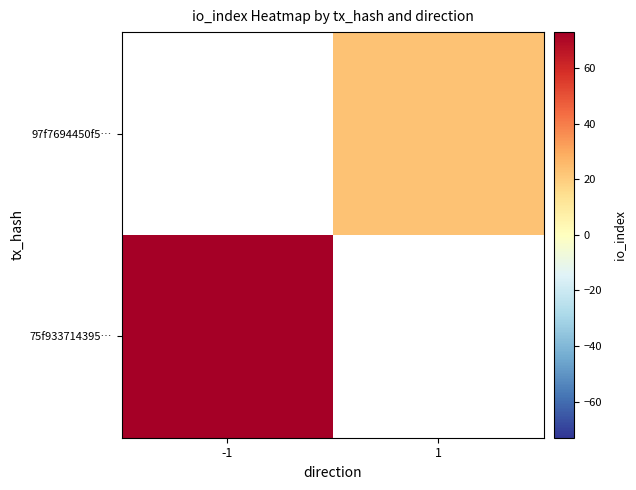

Is the value of 97f7694450f5… at 1 greater than the value of 75f933714395… at -1?

No